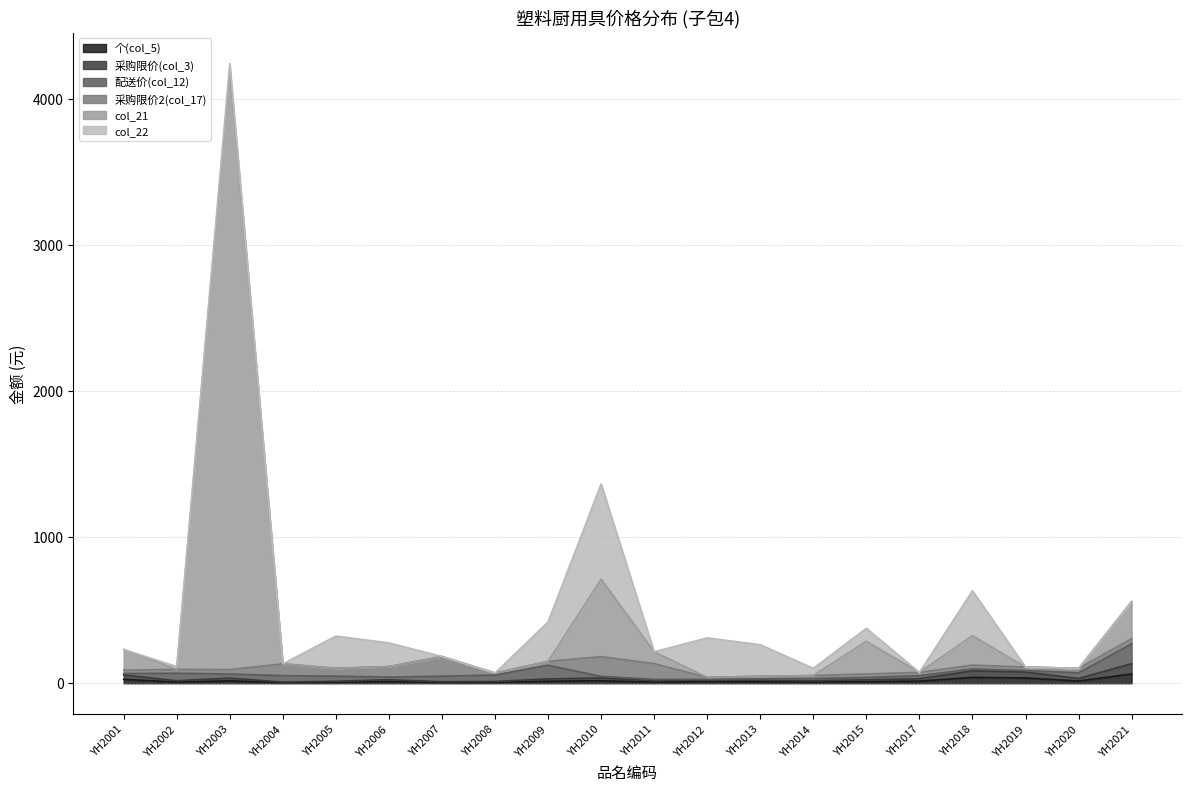

What is the lowest value of the 个(col_5) series?

3.8